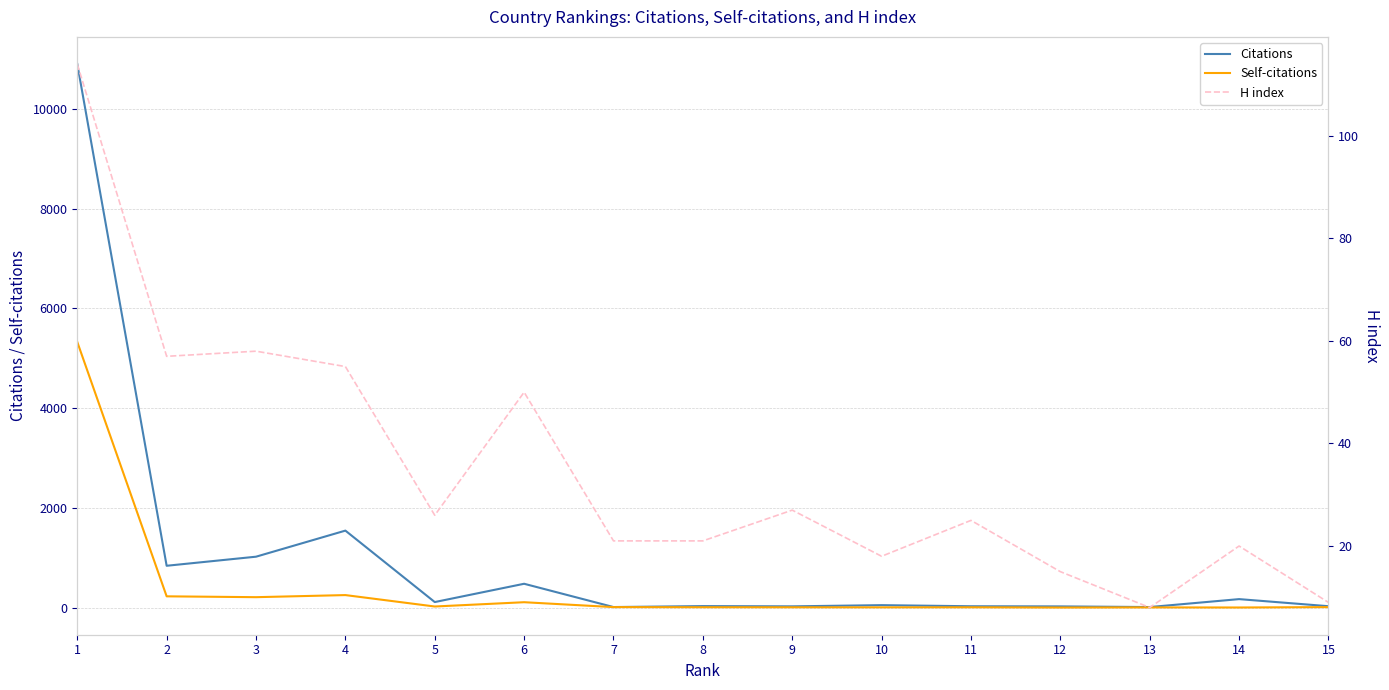

Count the number of data series in this chart.

3